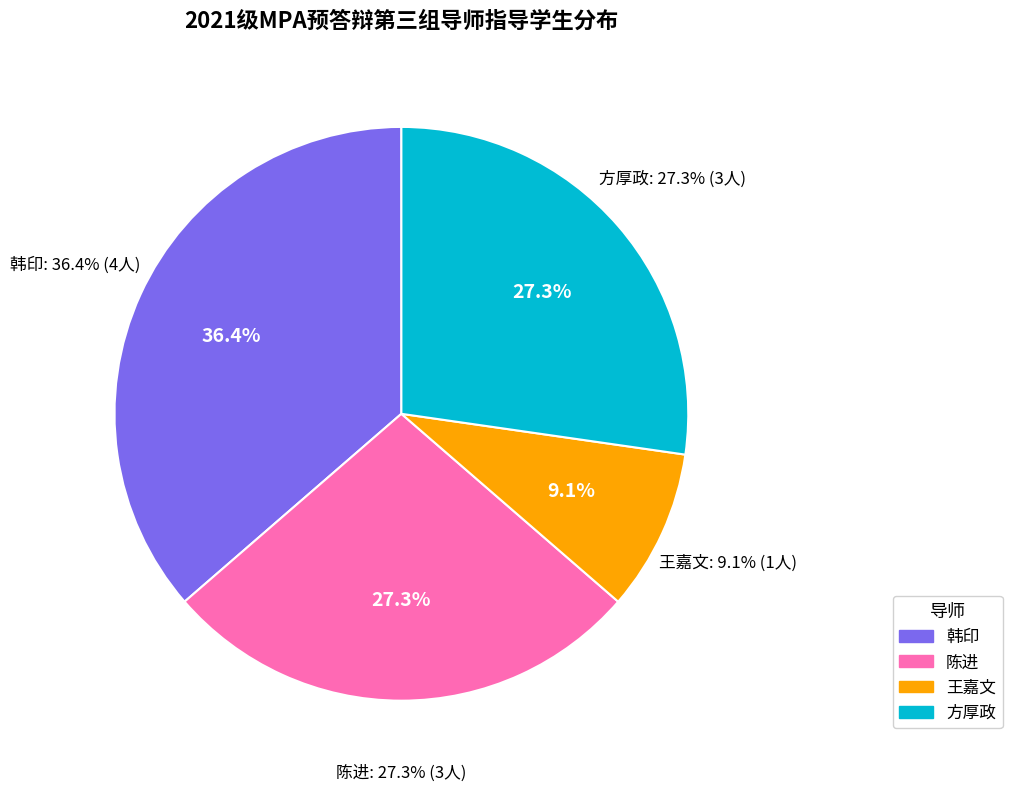

Rank the categories by value from lowest to highest.

王嘉文, 陈进, 方厚政, 韩印